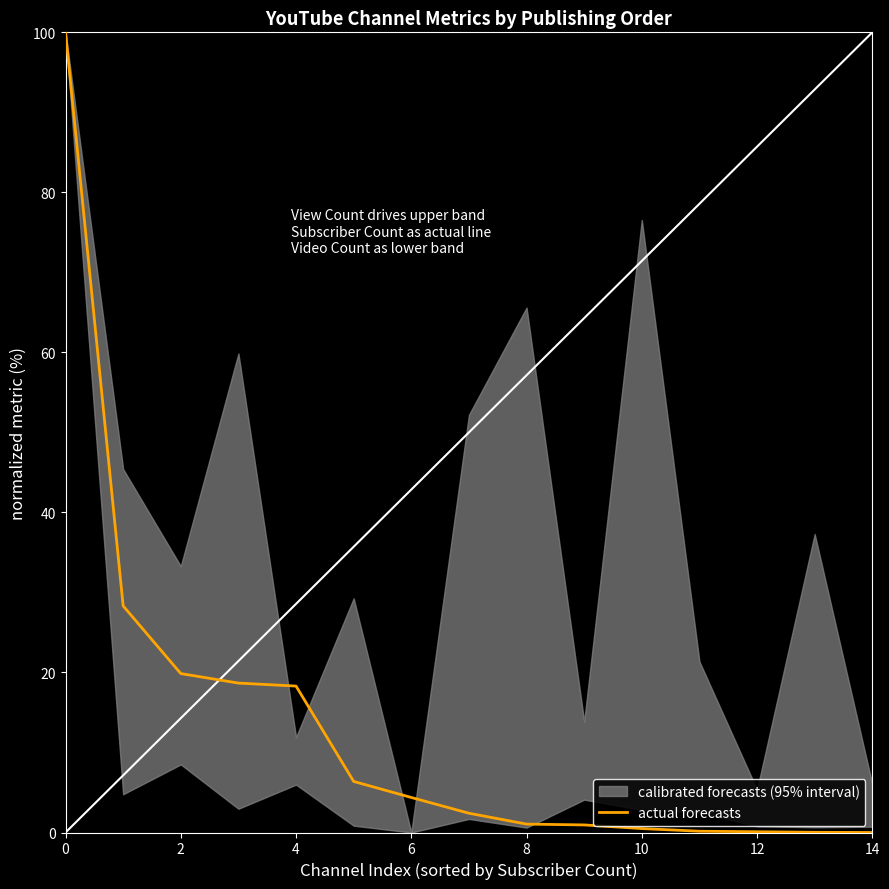

Is it true that actual forecasts equals 100.0 at 0?

True